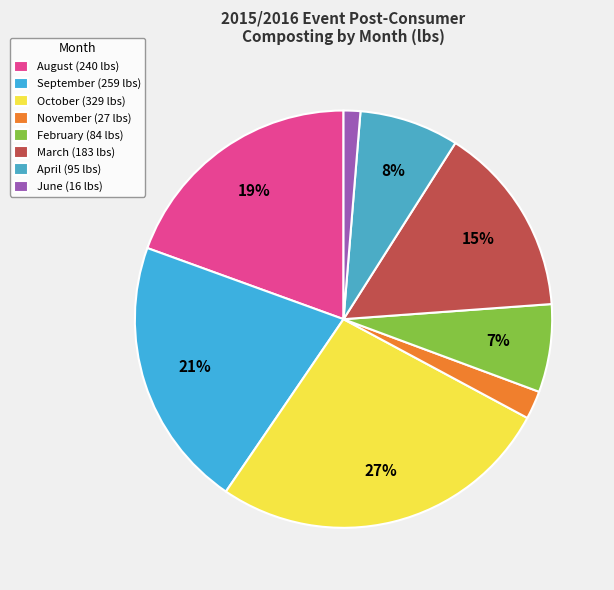

How many segments does this pie chart have?

8